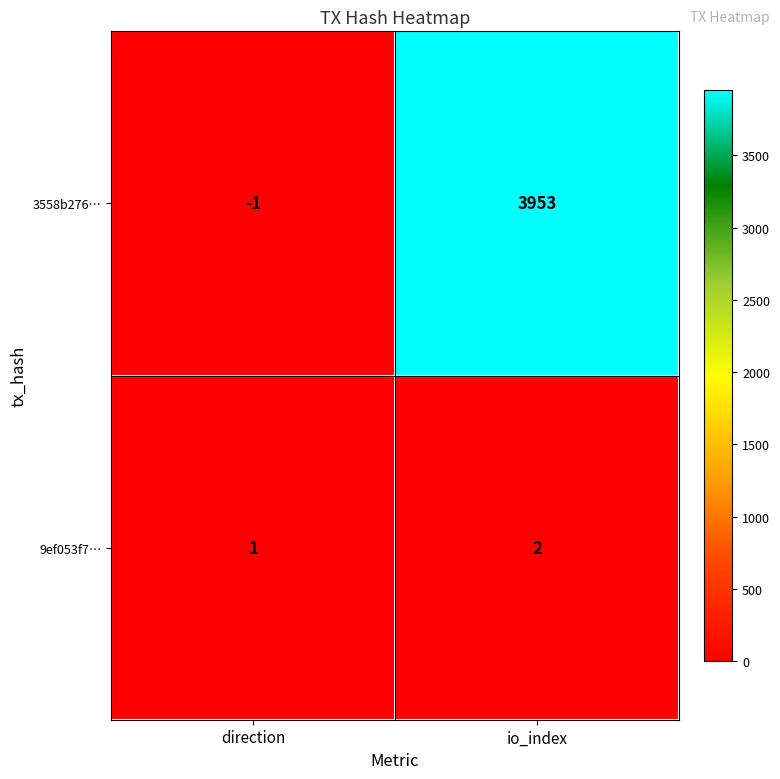

True or false: 9ef053f7… has a value of 1 at io_index.

False